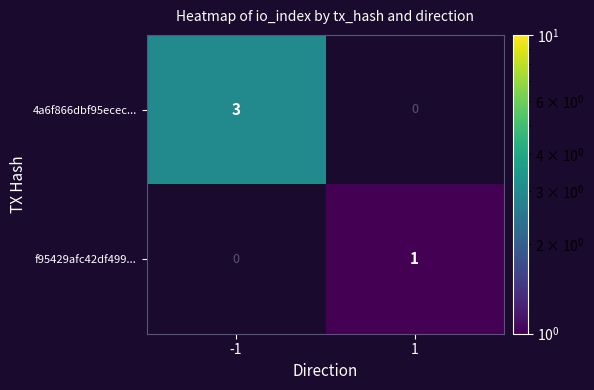

Rank the series by their maximum value, from highest to lowest.

4a6f866dbf95ecec..., f95429afc42df499...